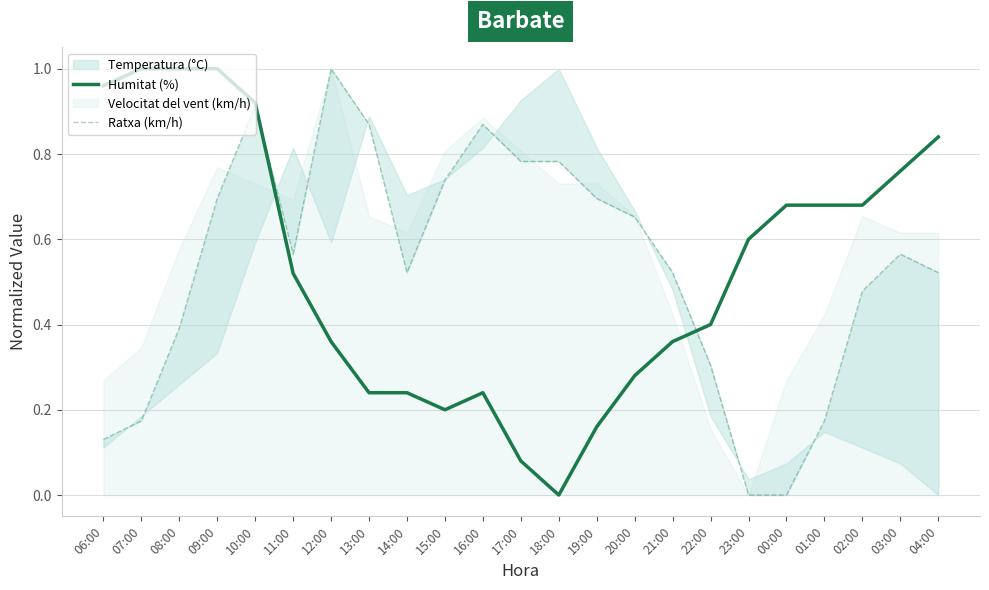

Where do Humitat (%) and Ratxa (km/h) first cross each other?

10:00 and 11:00